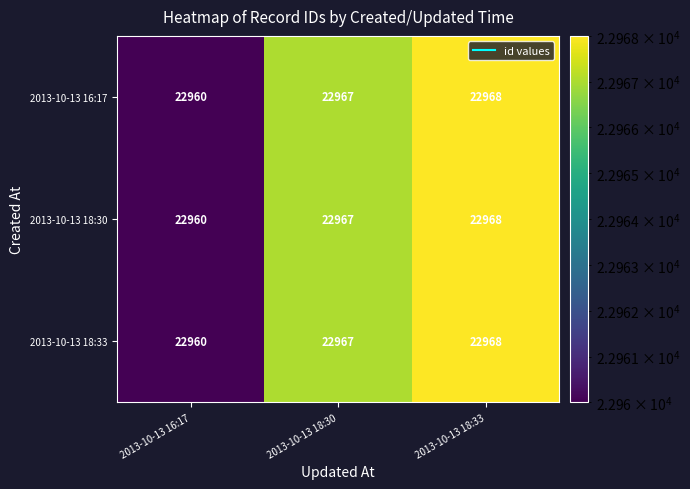

Reading left to right, what are all the values shown in this chart?

2013-10-13 16:17: 22960	22967	22968
2013-10-13 18:30: 22960	22967	22968
2013-10-13 18:33: 22960	22967	22968